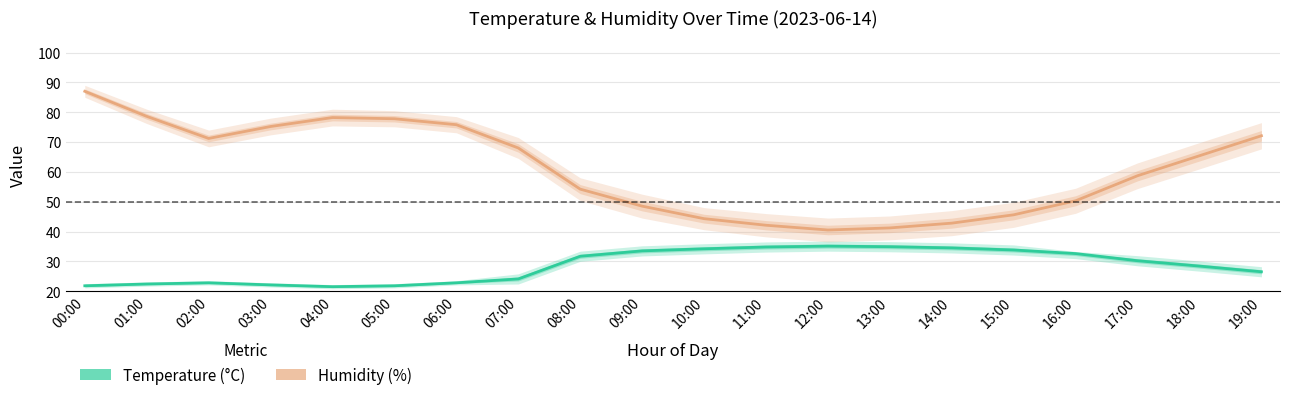

At how many categories does at least one series exceed 25?

20